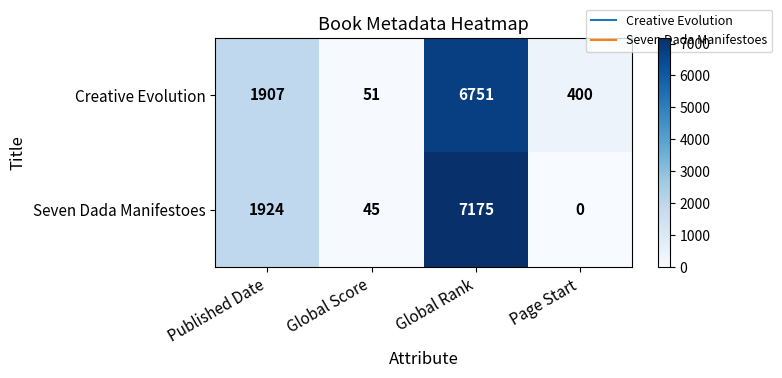

Reading left to right, what are all the values shown in this chart?

Creative Evolution: 1907	51	6751	400
Seven Dada Manifestoes: 1924	45	7175	0